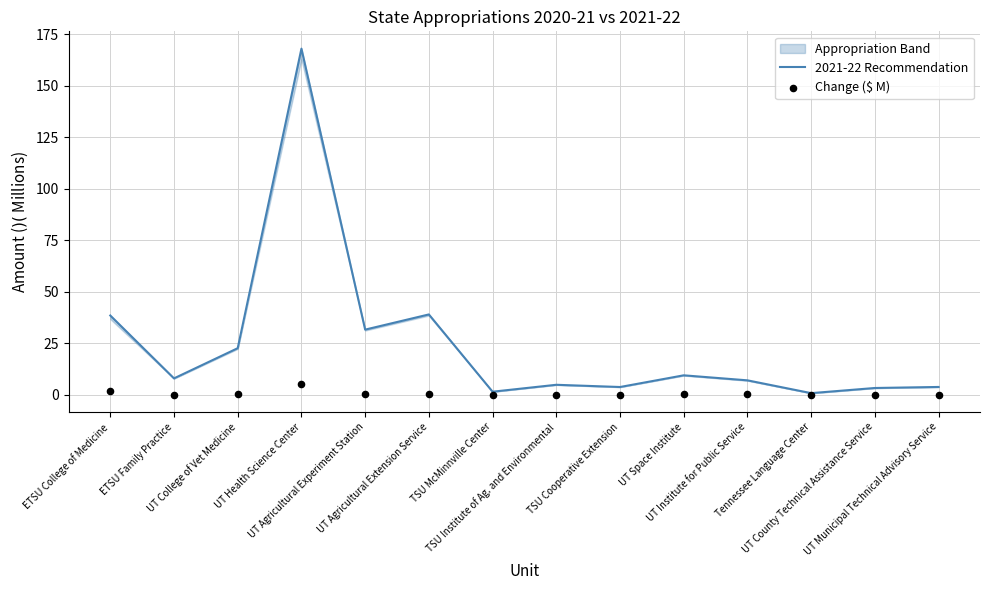

Which series has the largest Y range (max minus min)?

2021-22 Recommendation